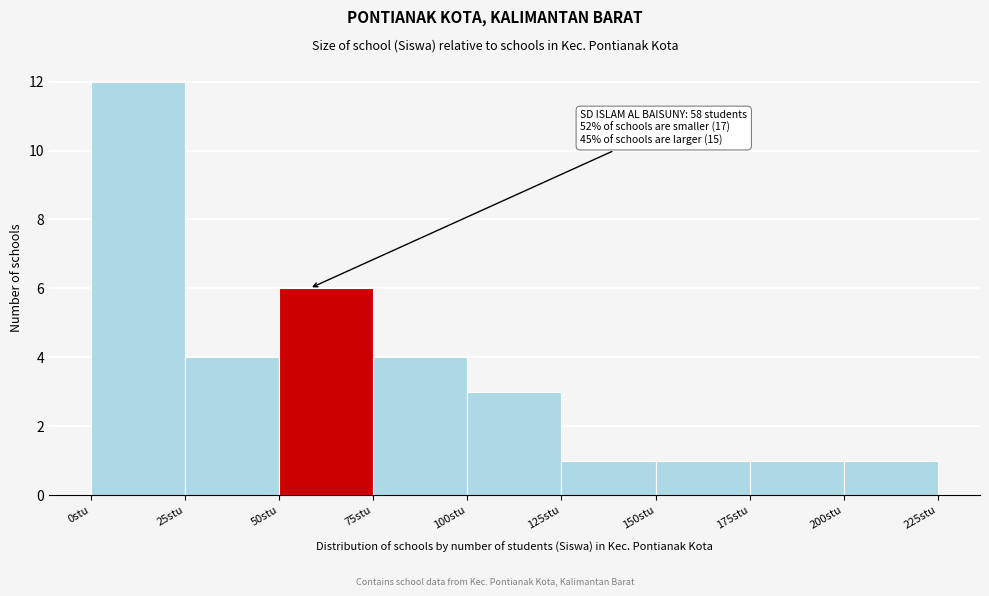

Which range on the x-axis has the tallest bar?

0 to 25